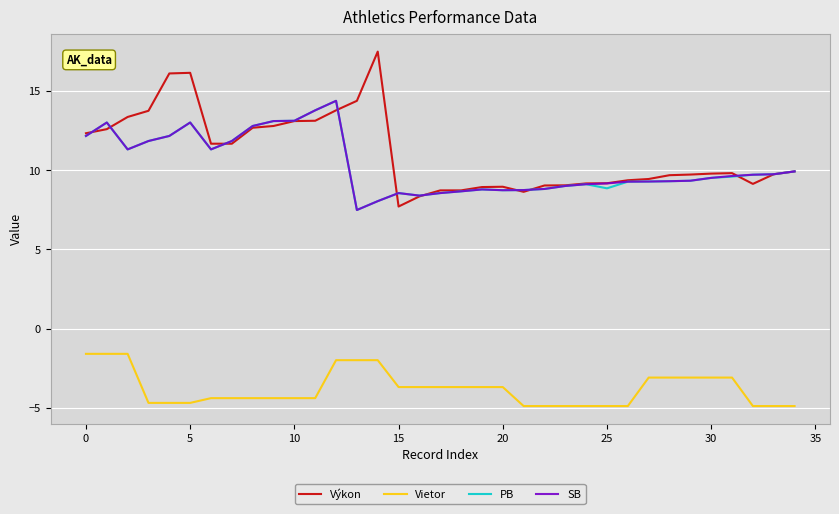

True or false: Vietor and Výkon cross at least once.

False